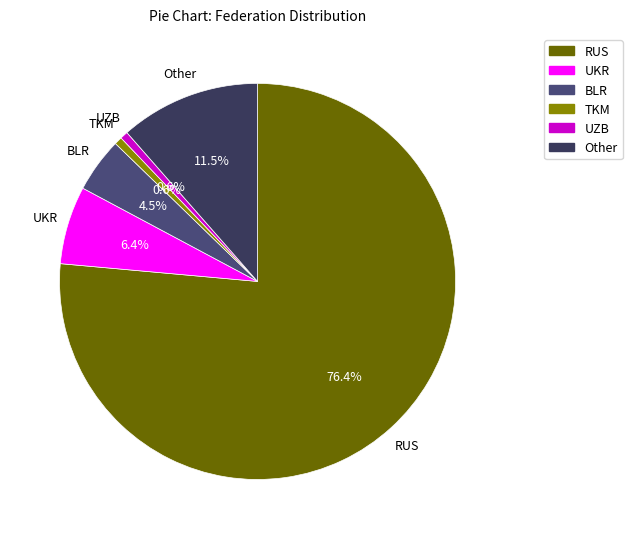

Which has a higher value, UKR or UZB?

UKR